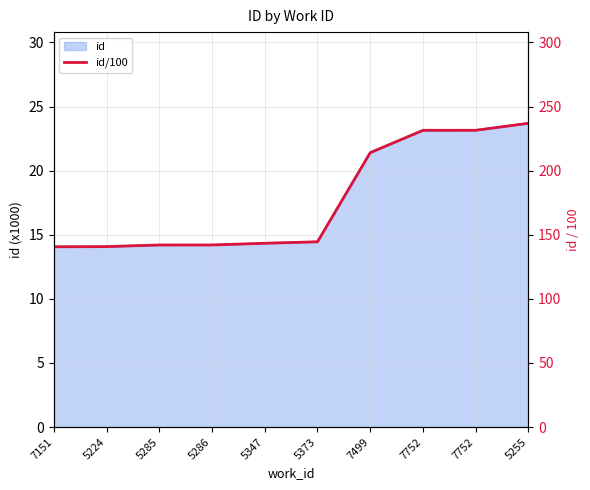

Does the chart have visible grid lines?

Yes